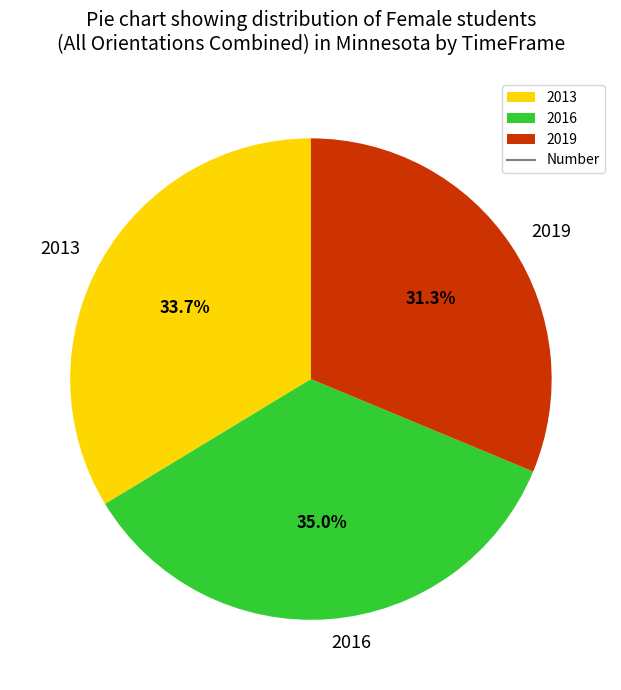

To the nearest percent, what is the combined percentage of 2013 and 2019?

65%